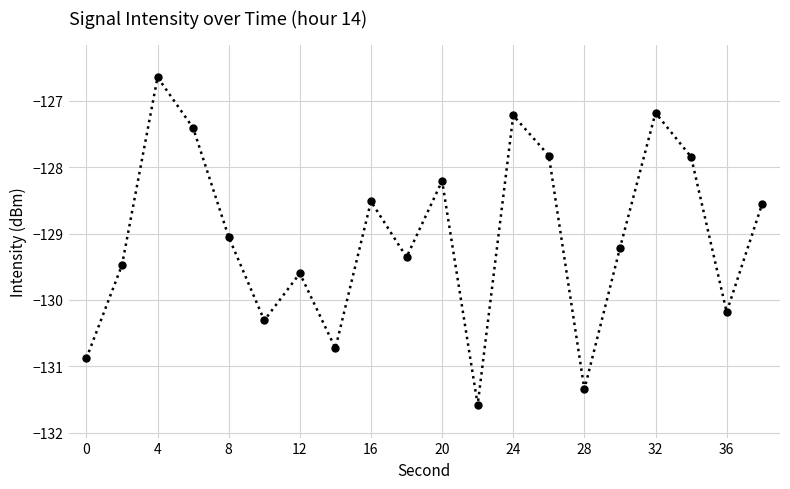

What is the minimum value shown in the chart?

-131.6